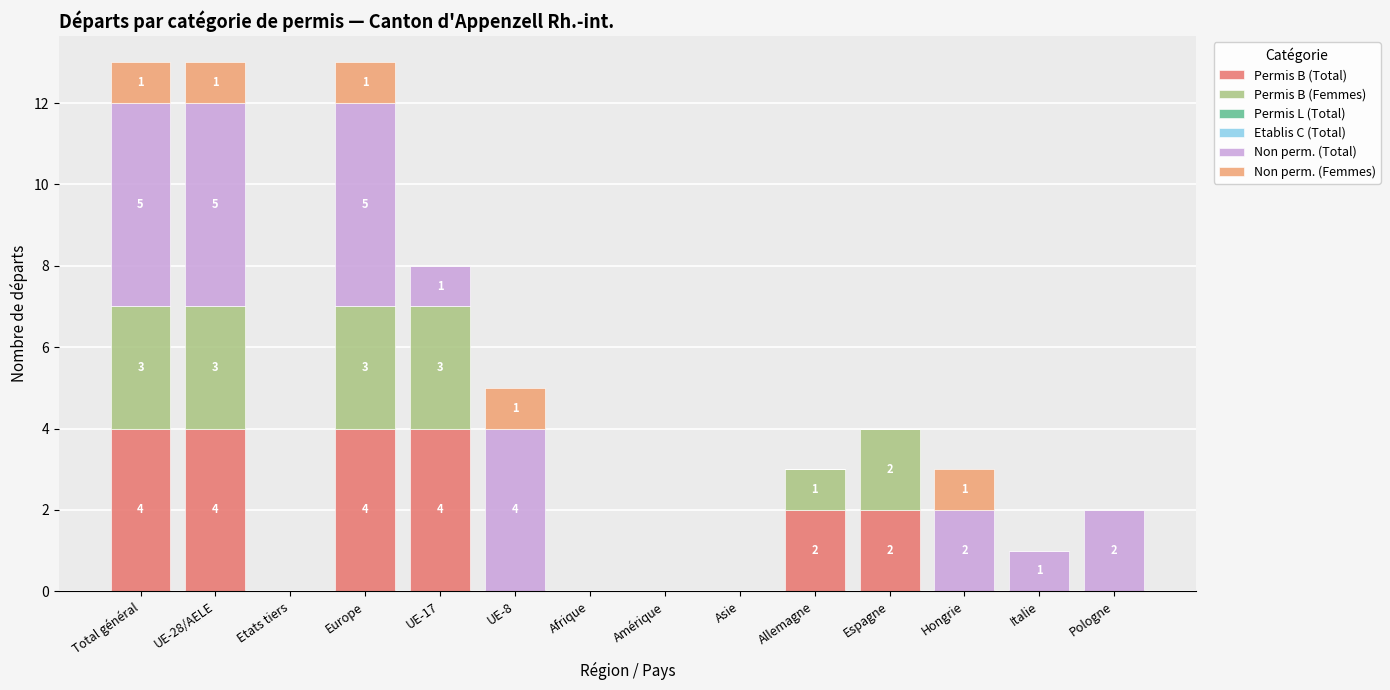

The Permis B (Total) series shows 3 at Allemagne. True or false?

False